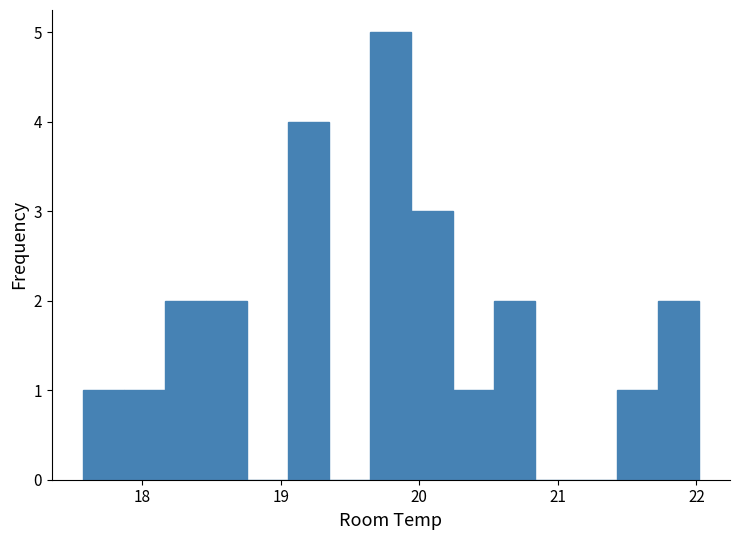

Around what value on the x-axis is the tallest bar? Give the approximate position of its centre, as read against the axis.

19.8